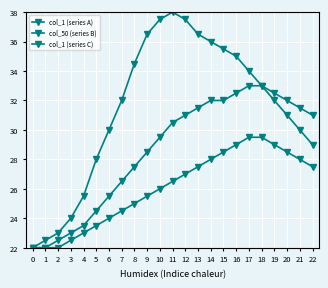

What is the approximate value of col_50 (series B) at 2?

22.5